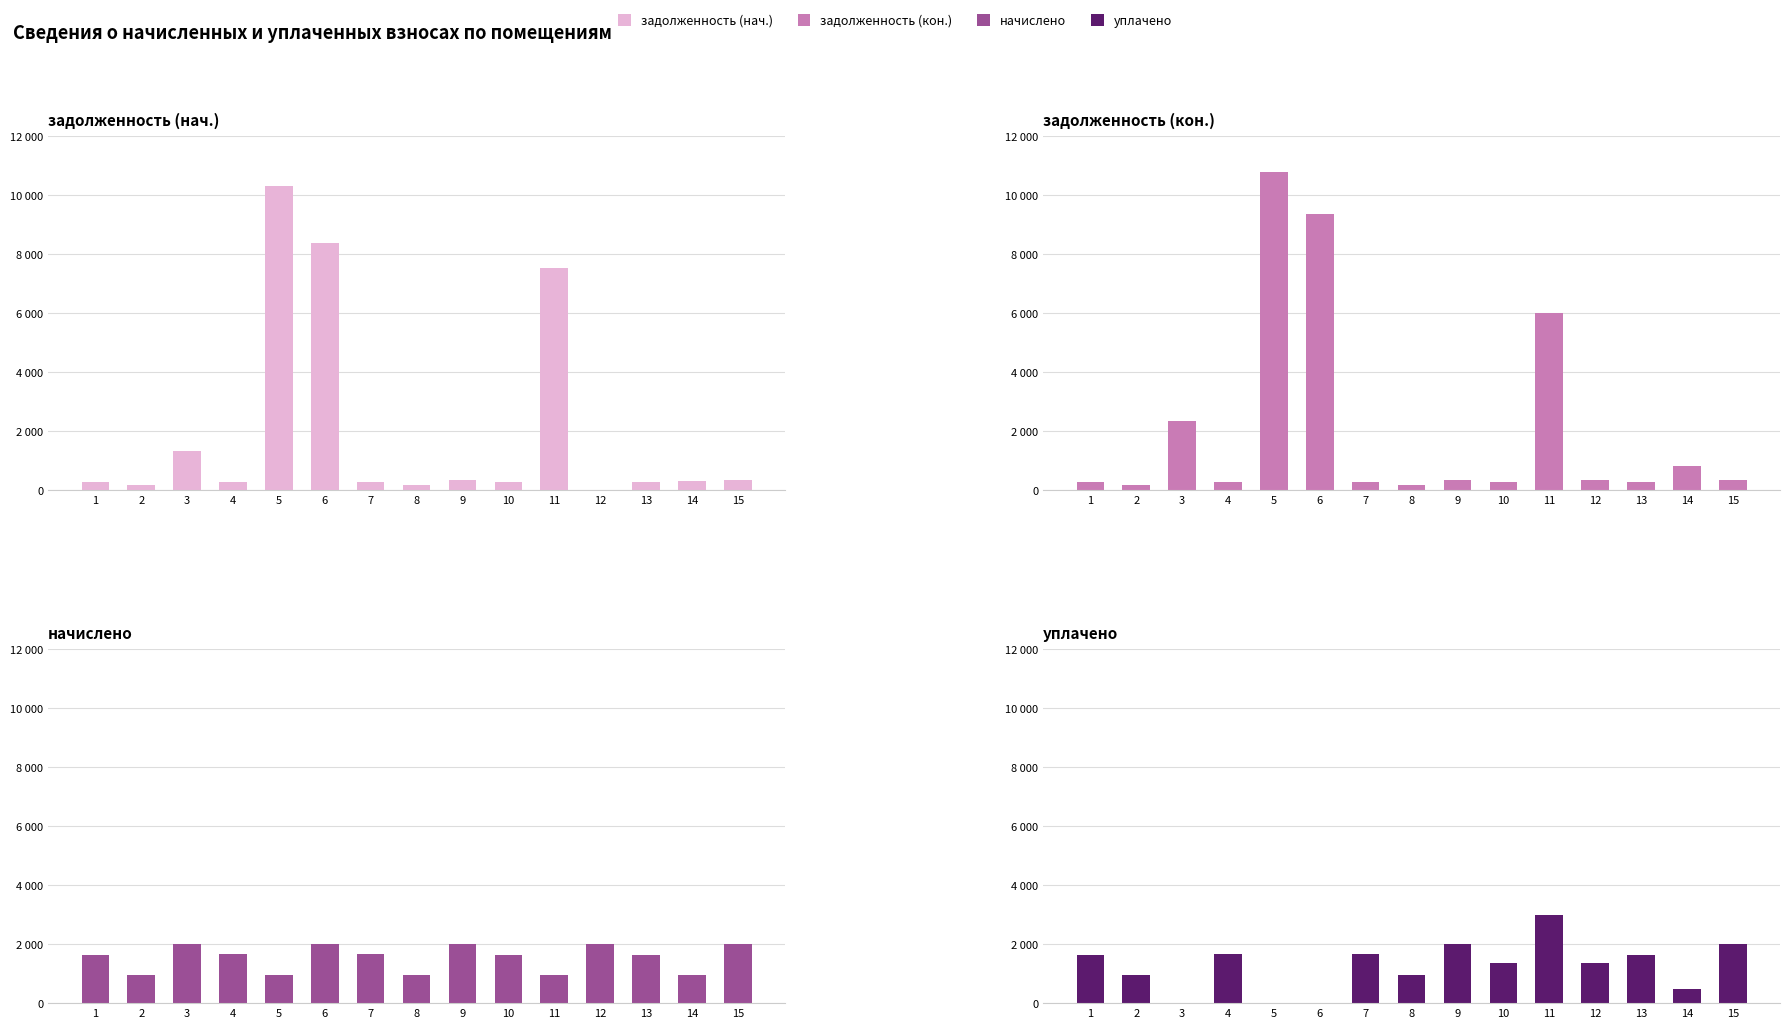

How many data points in начислено are above 1649?

8